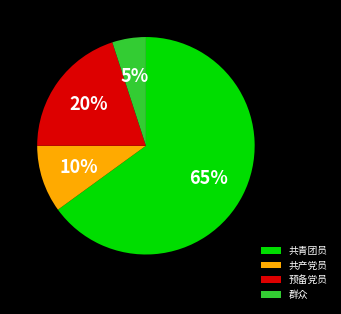

How many segments does this pie chart have?

4